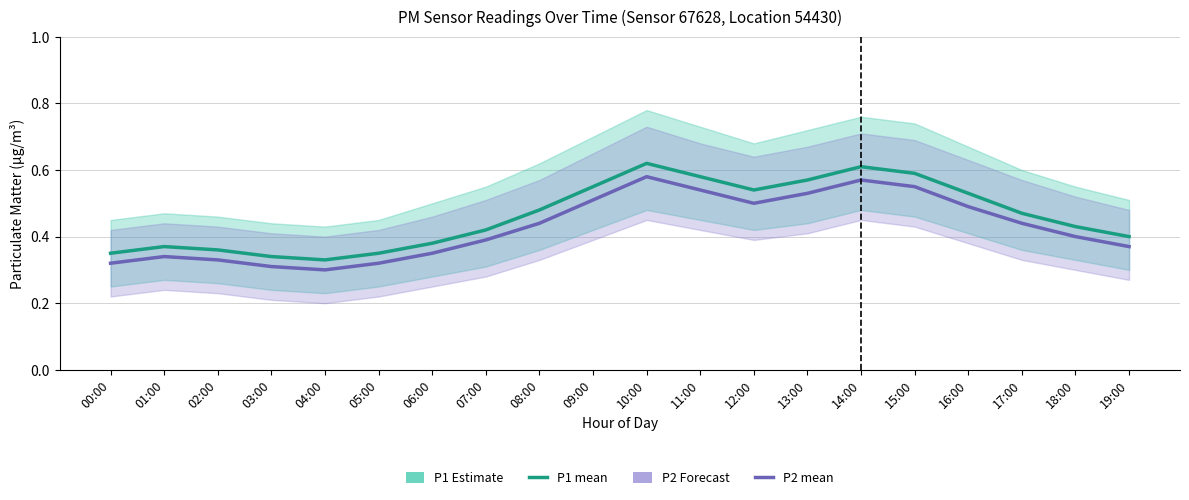

True or false: P2 (Forecast) and P1 (Estimate) cross at least once.

False